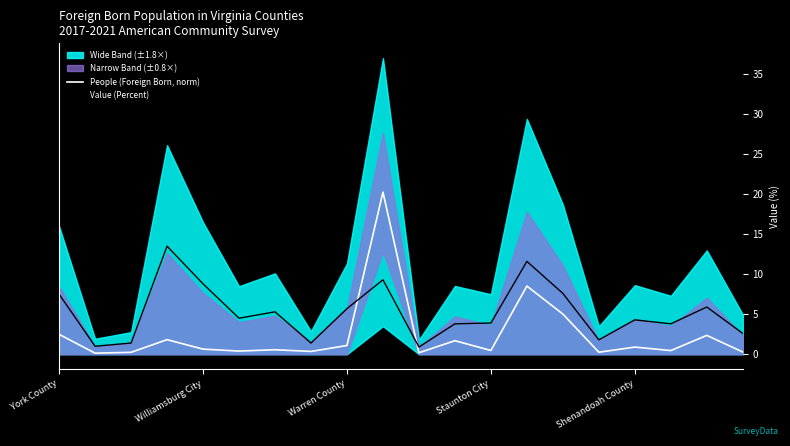

How many interior local valleys does the People (Foreign Born, norm) series have?

7